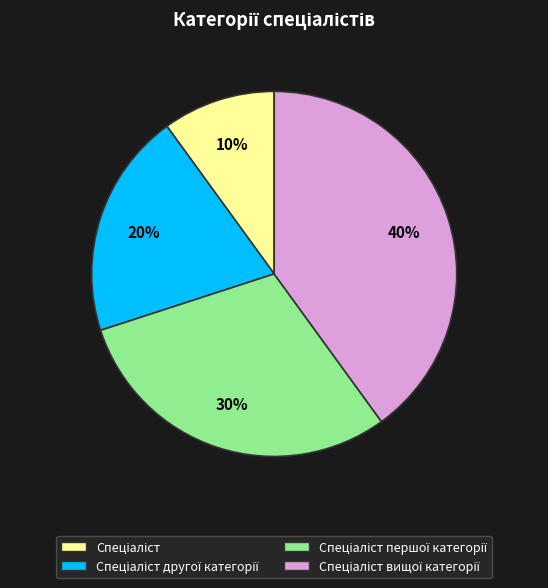

To the nearest percent, what is the difference between the largest and smallest slice percentages?

30%